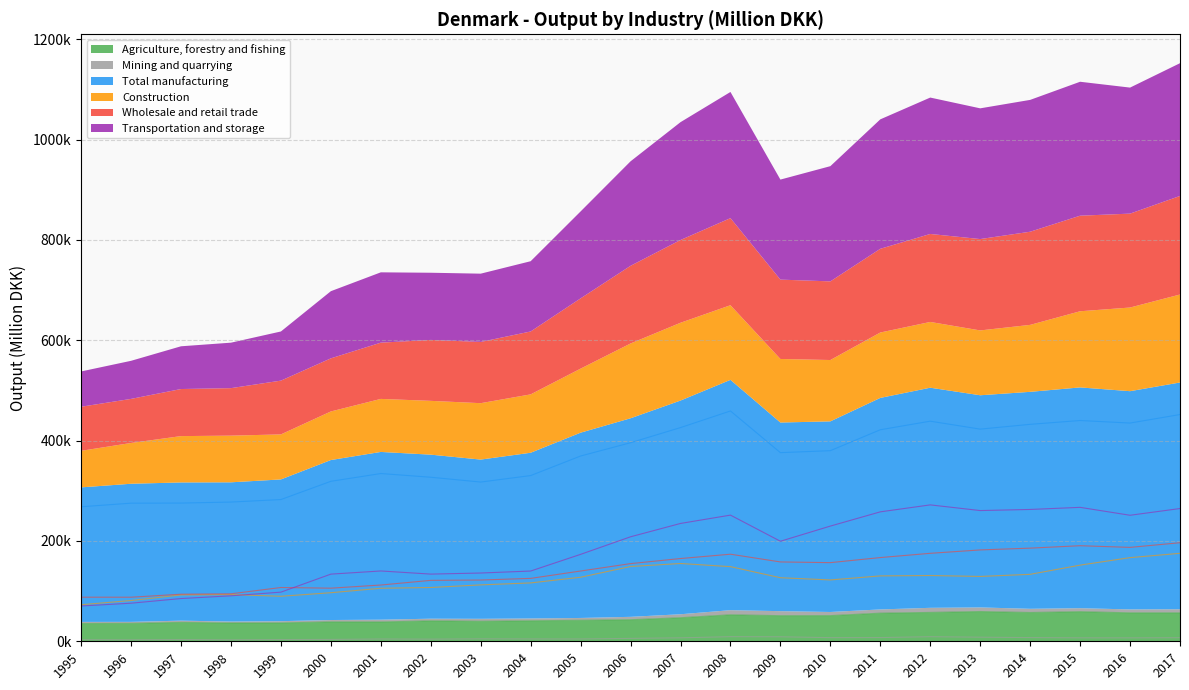

True or false: Mining and quarrying has a value of 11071 at 2017.

False